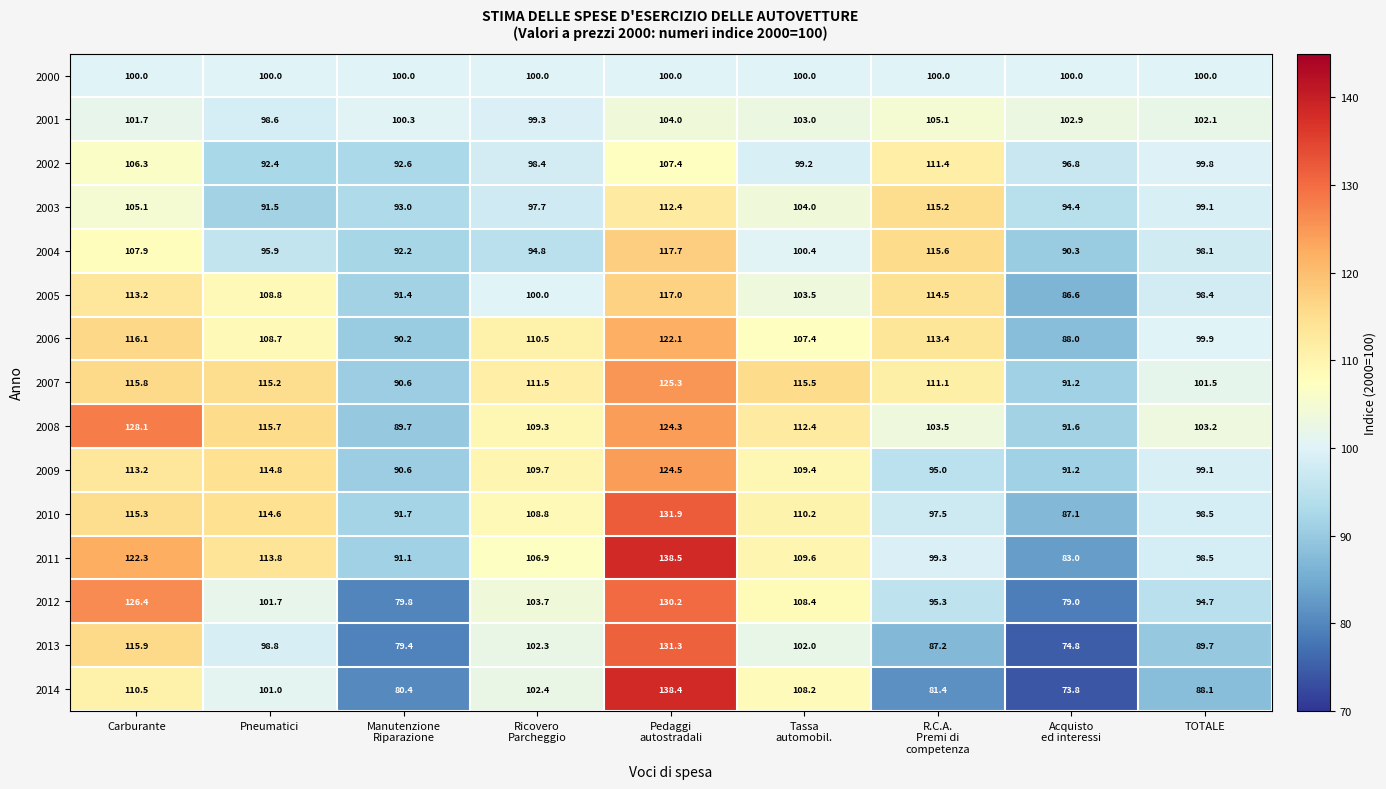

Which series has the largest total across all categories?

2008